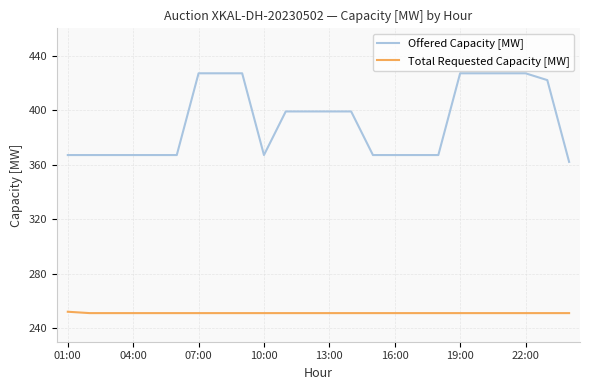

How many lines are shown in the chart?

2